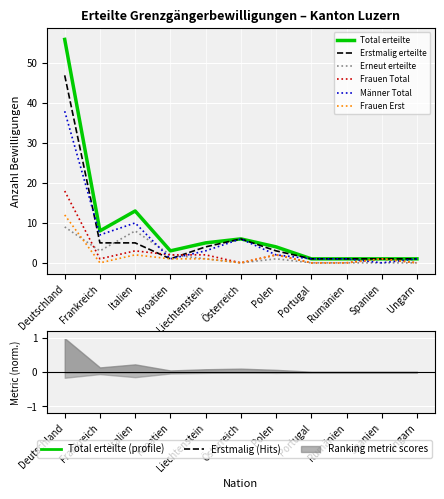

Rank the categories by Total erteilte value from highest to lowest.

Deutschland, Italien, Frankreich, Österreich, Liechtenstein, Polen, Kroatien, Portugal, Rumänien, Spanien, Ungarn